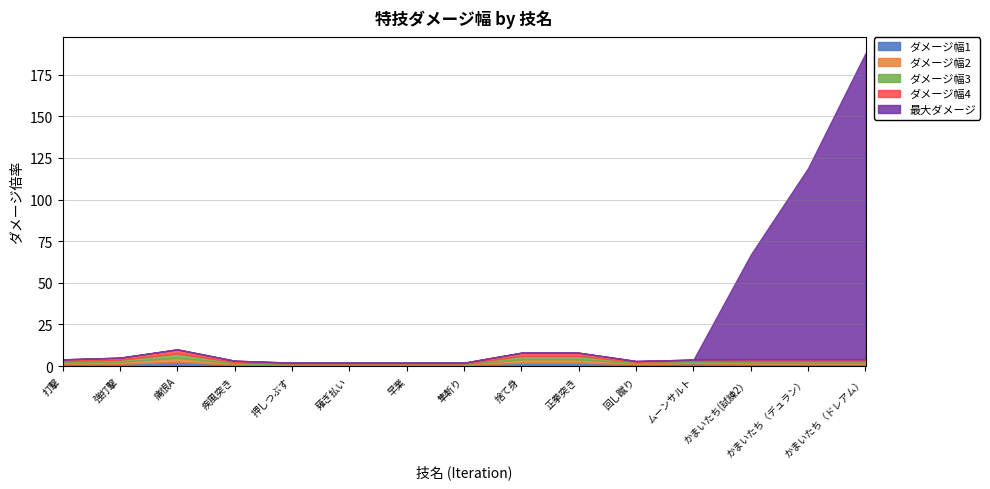

At how many categories does at least one series exceed 128?

1